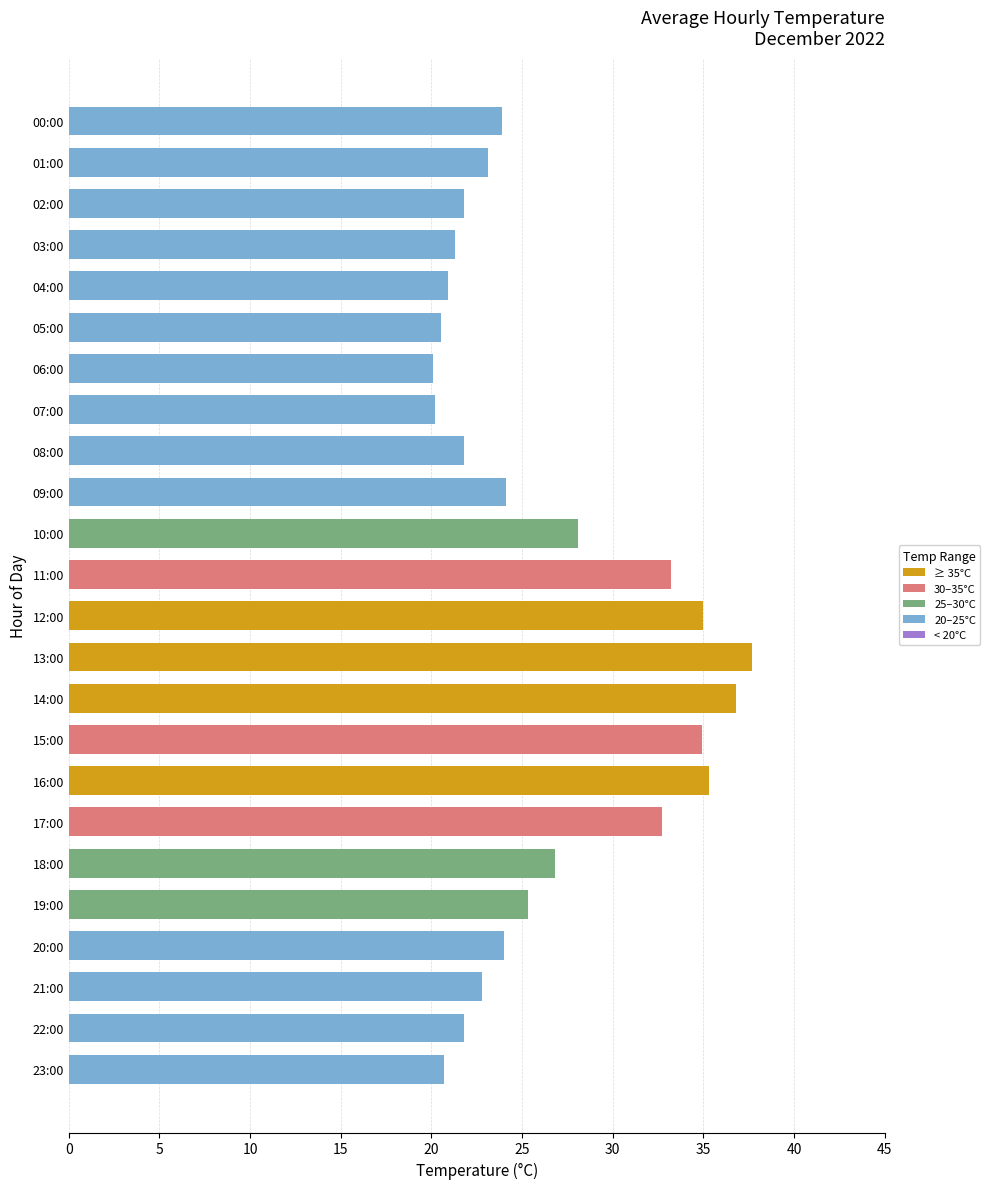

Between 07:00 and 08:00, which is larger?

08:00